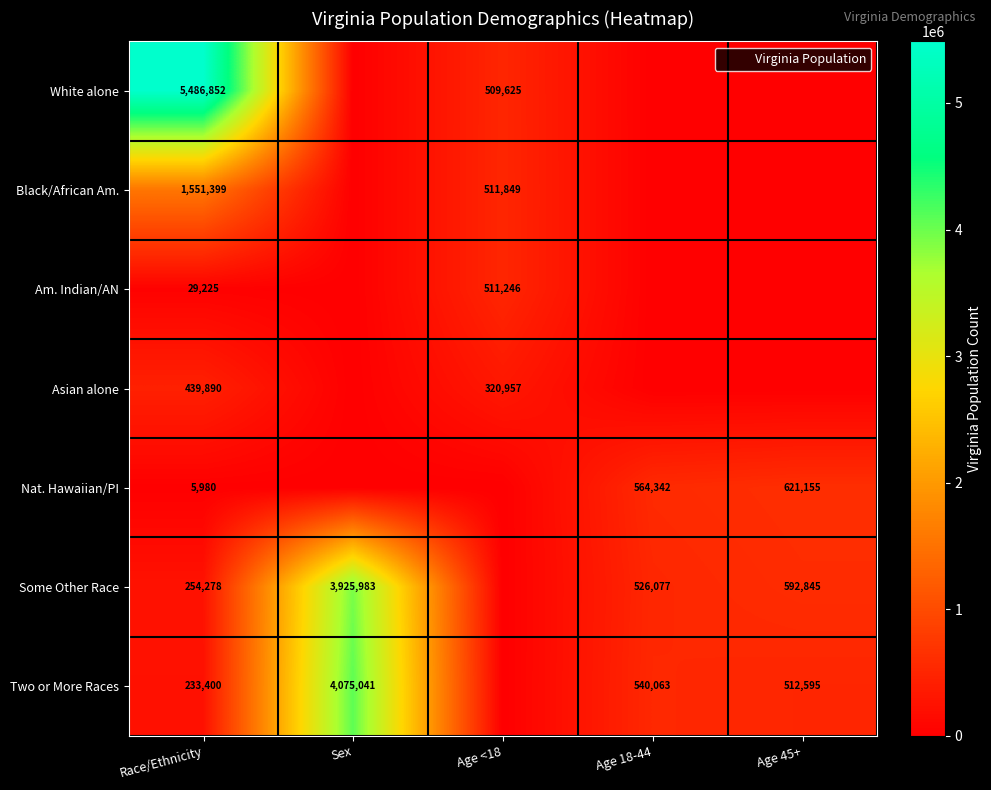

What is the maximum value shown in the chart?

5486852